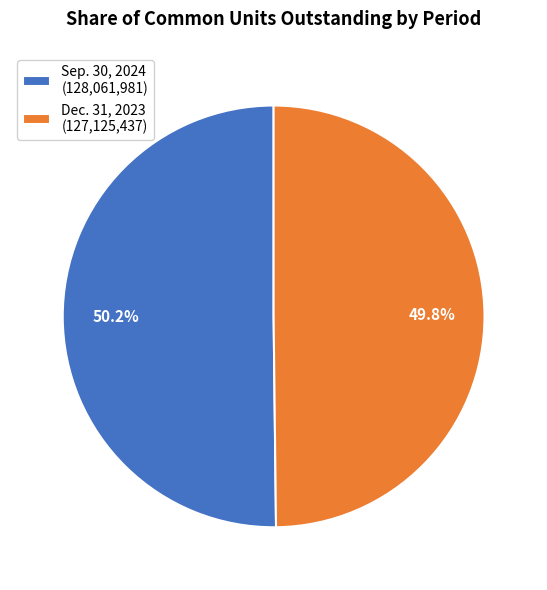

Approximately how many times larger is the value at Sep. 30, 2024 (128,061,981) compared to Dec. 31, 2023 (127,125,437)?

1.0